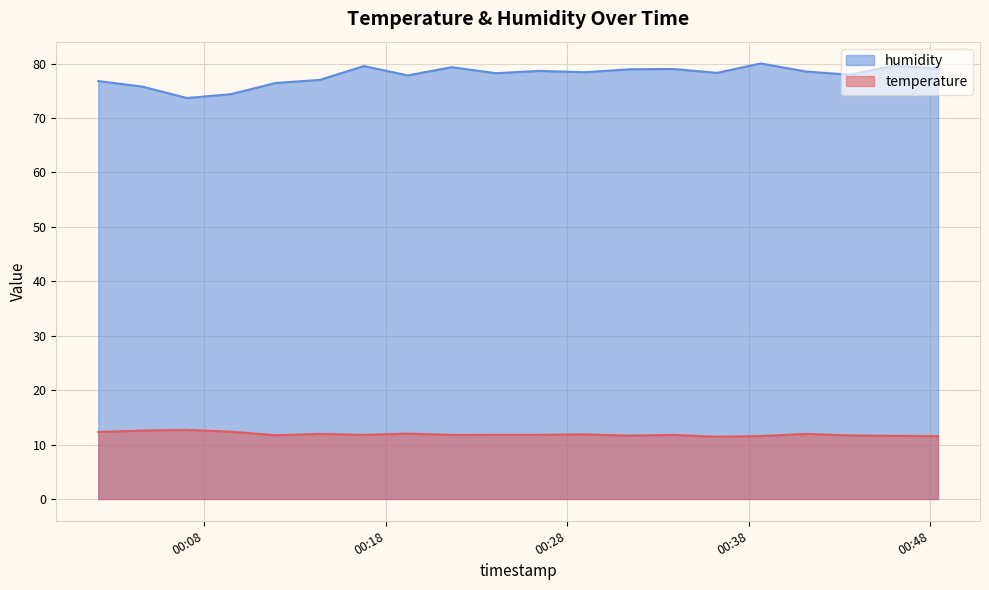

True or false: humidity has more than 1 interior local peaks.

True